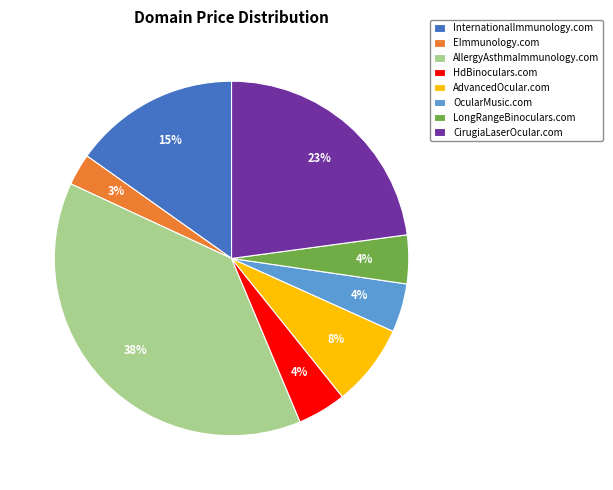

To the nearest percent, what percentage of the pie is EImmunology.com?

3%